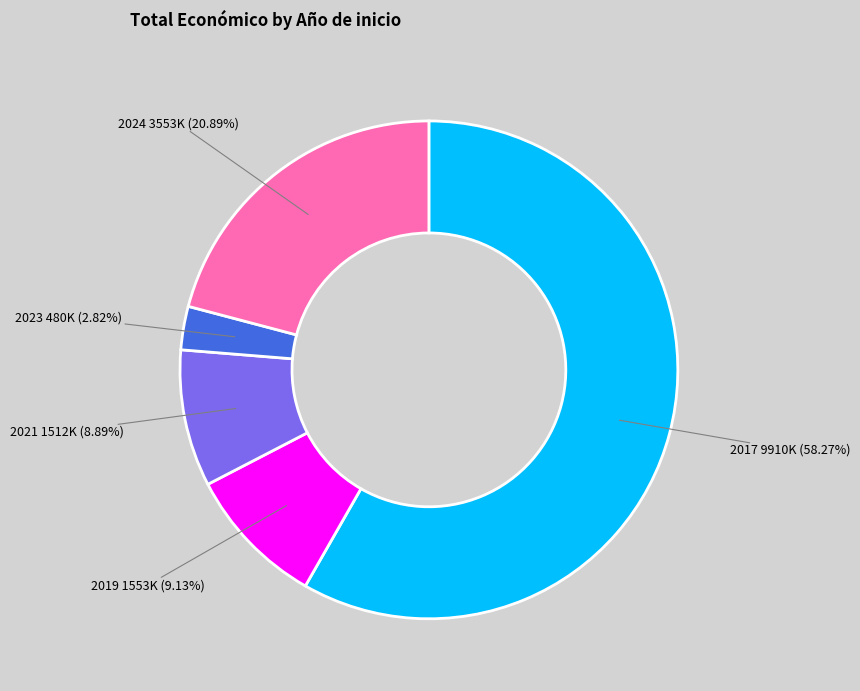

Is there a majority slice in this chart?

Yes